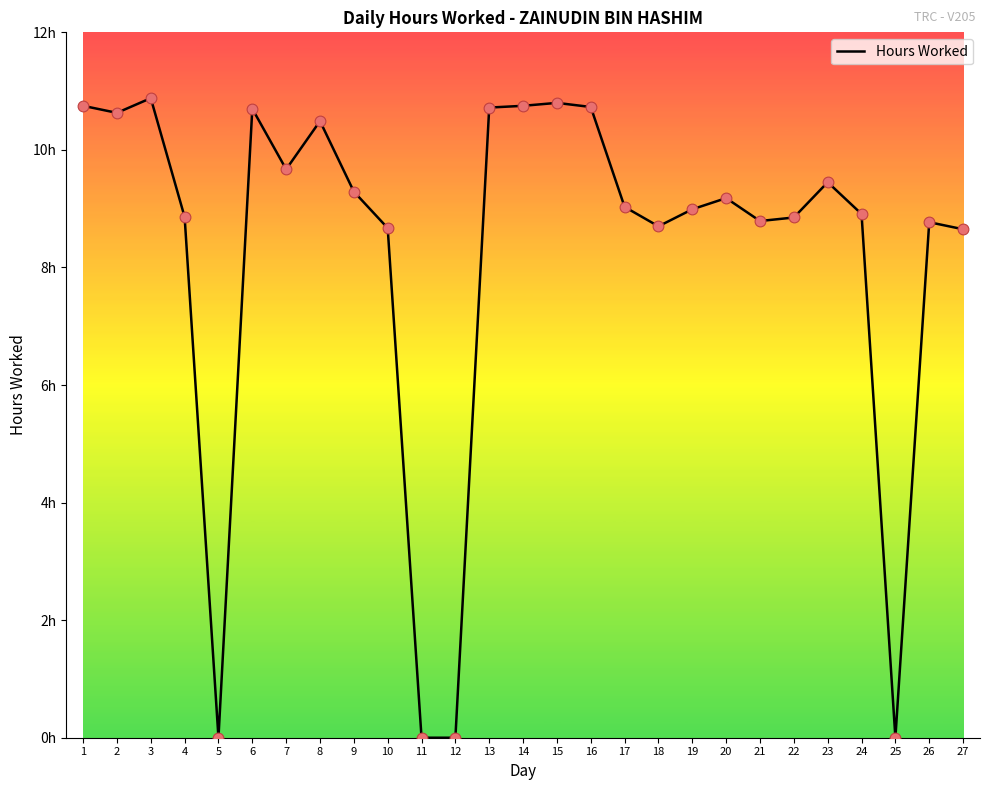

Between 27 and 6, which is larger?

6